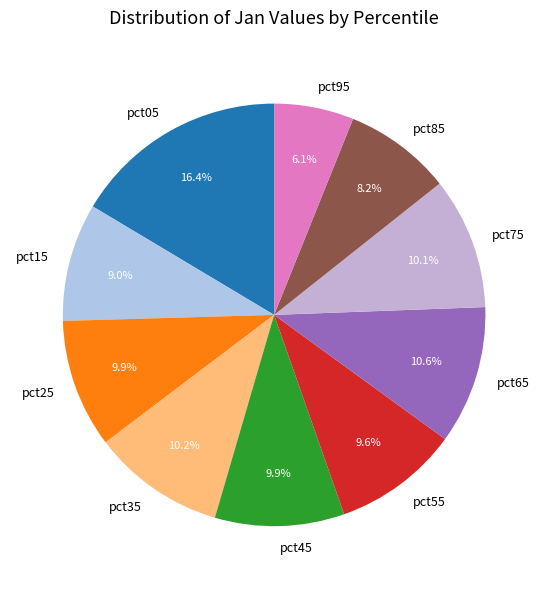

What is the largest slice in the pie chart?

pct05